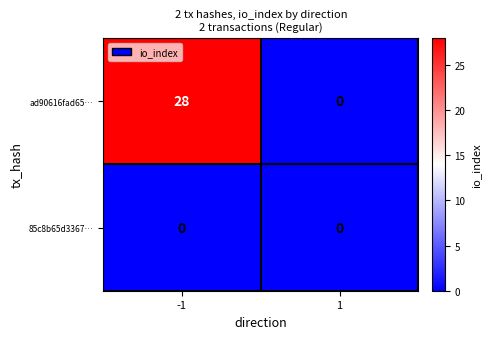

Reading right to left, list all the values displayed in this chart.

ad90616fad65…: 1=0	-1=28
85c8b65d3367…: 1=0	-1=0